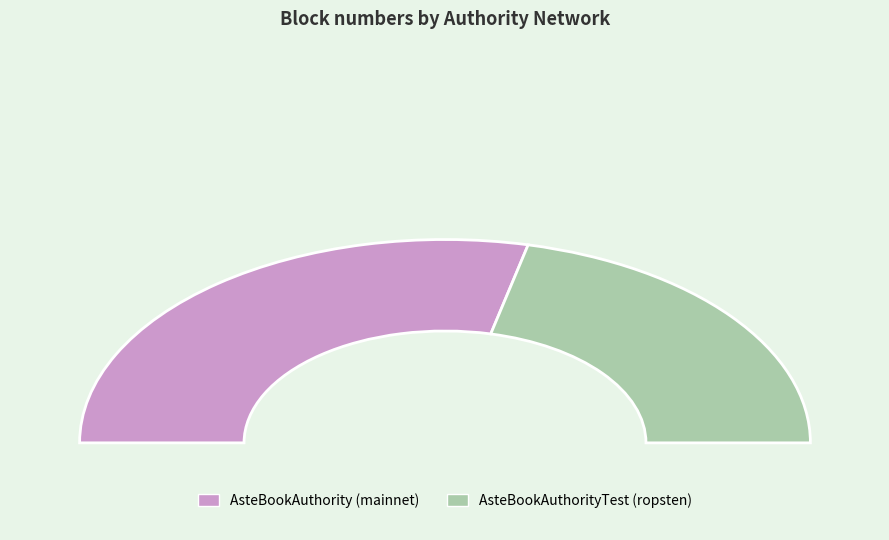

Is there a majority slice in this chart?

Yes